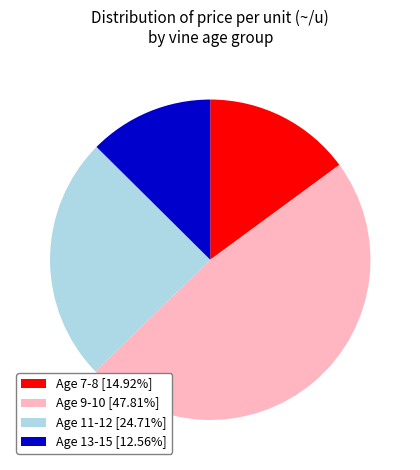

Do Age 9-10 [47.81%] and Age 13-15 [12.56%] together represent more than half of the pie?

Yes